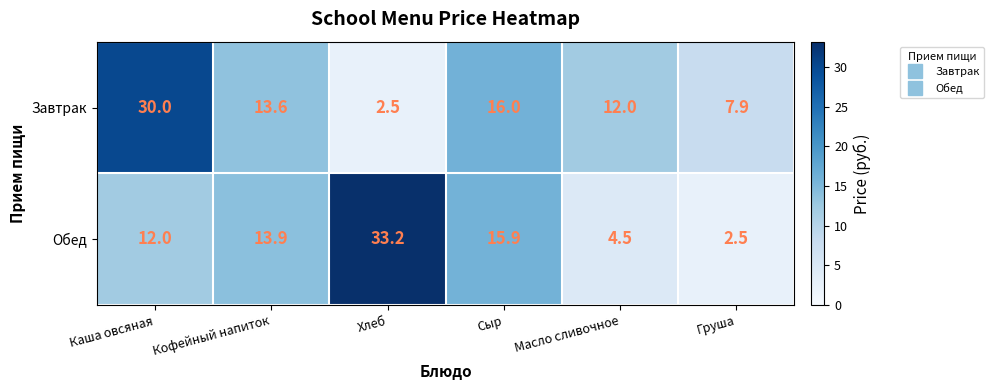

What is the minimum value shown in the chart?

2.5